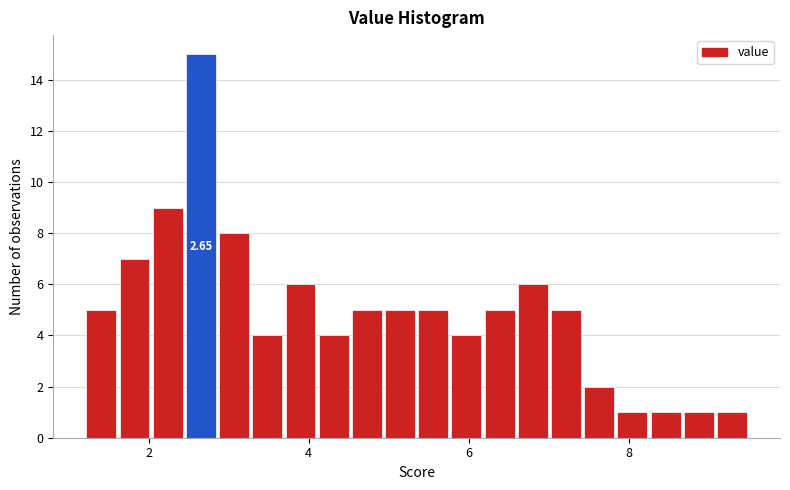

Read against the x-axis, roughly where is the centre of the tallest bar?

2.6